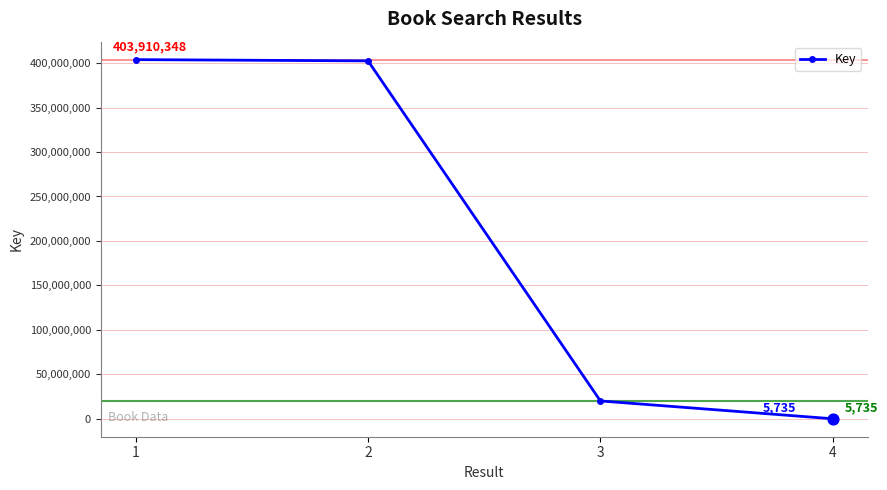

Approximately how many times larger is the value at 2 compared to 3?

20.1